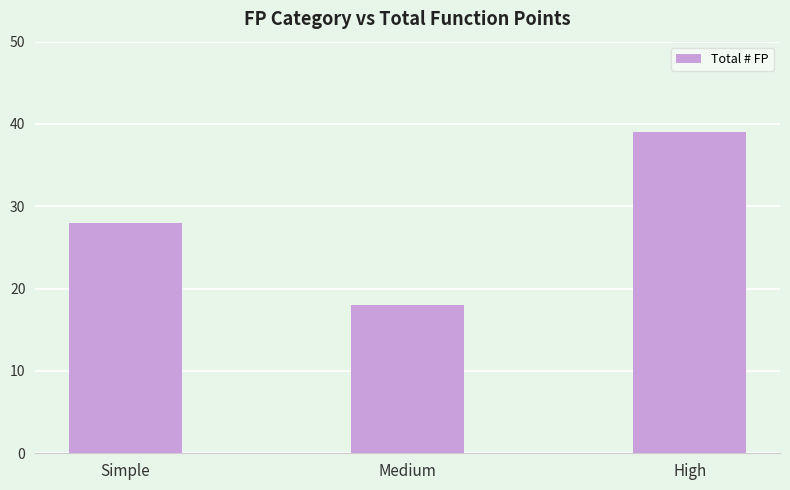

List the labels in order of value, smallest first.

Medium, Simple, High